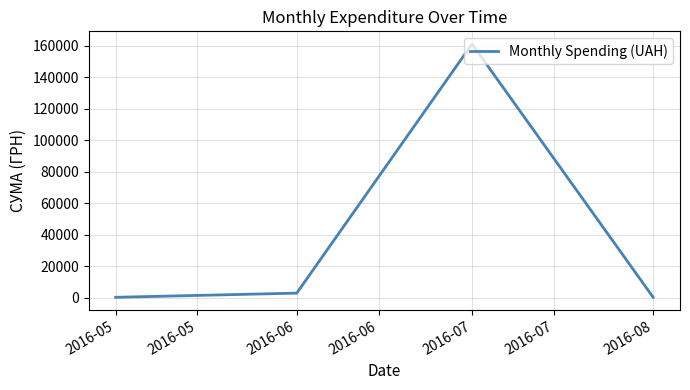

What is the ratio of the value at 2016-06 to the value at 2016-05?

9.0